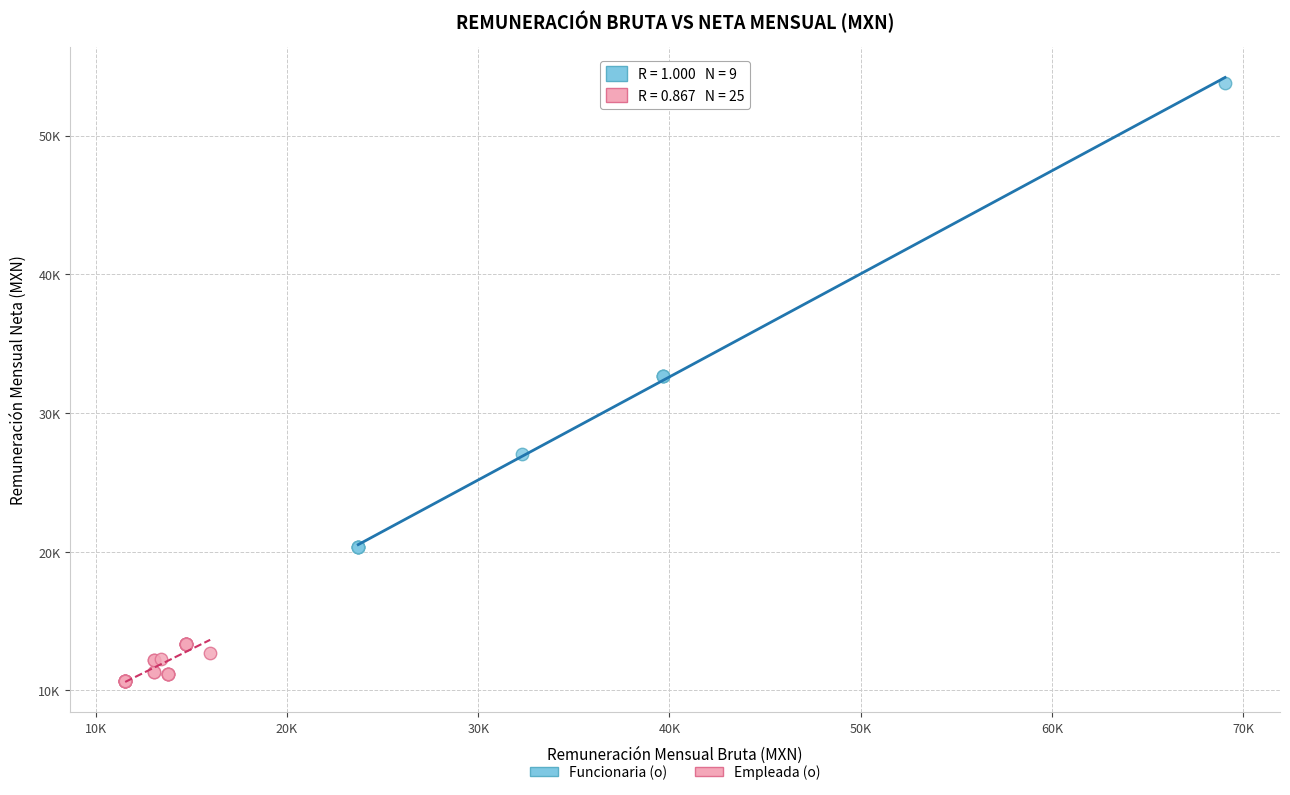

What are all the series names shown in the legend?

Funcionaria (o), Empleada (o)